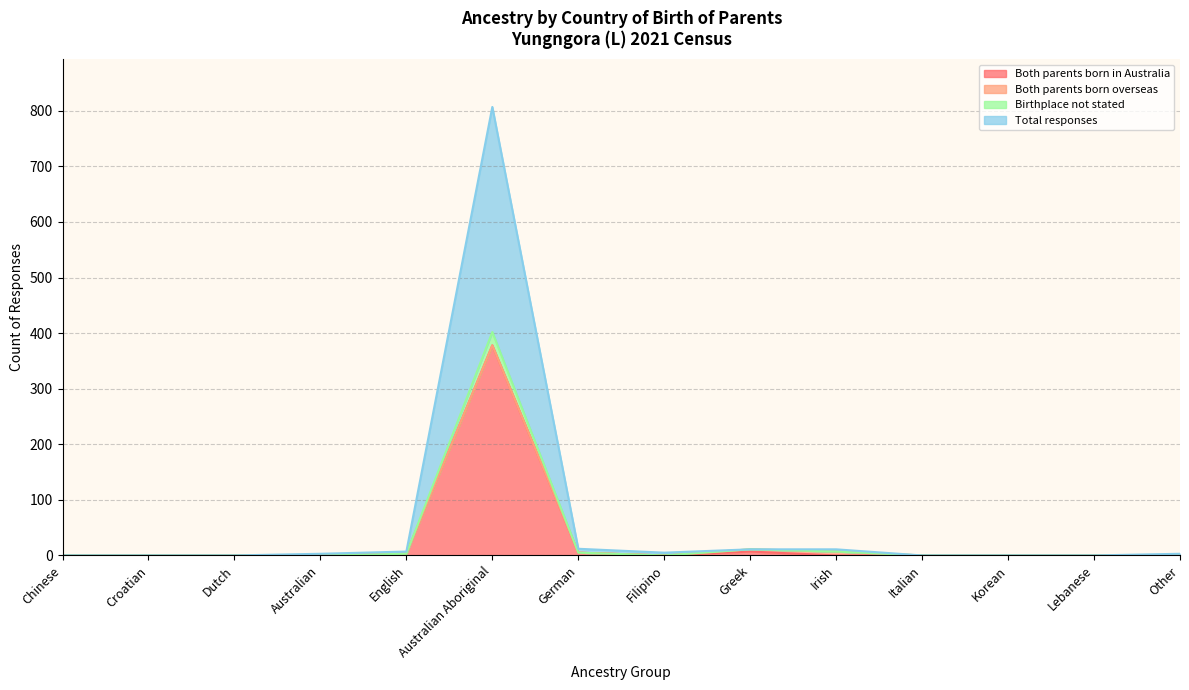

At which category does the chart reach its peak across all series?

Australian Aboriginal